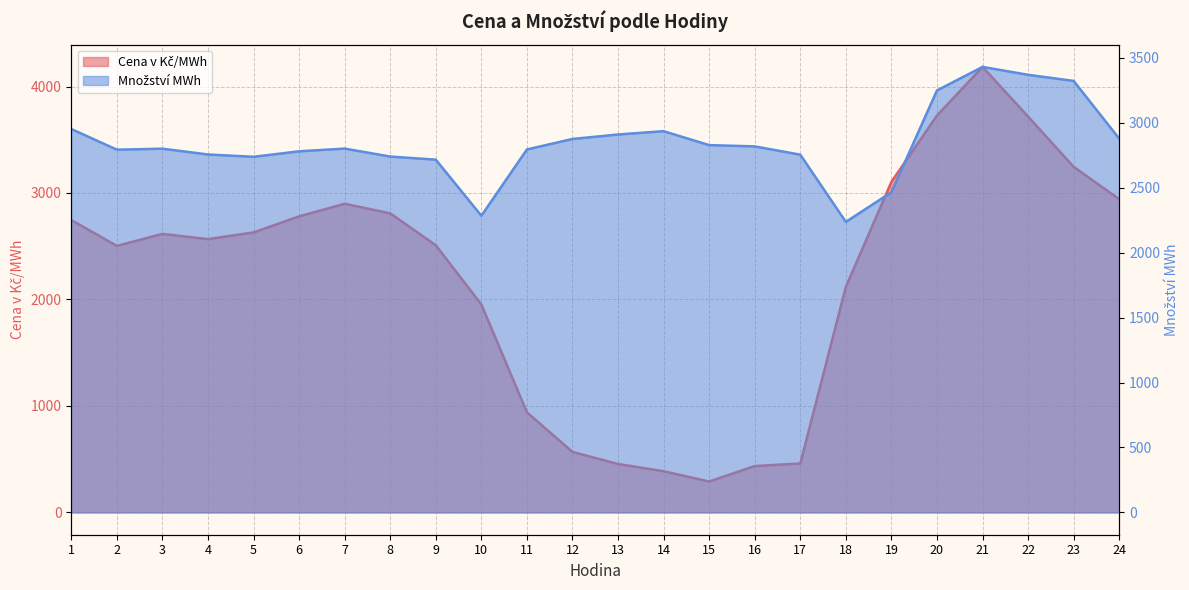

The value of Cena v Kč/MWh at 18 is 1209.9. True or false?

False